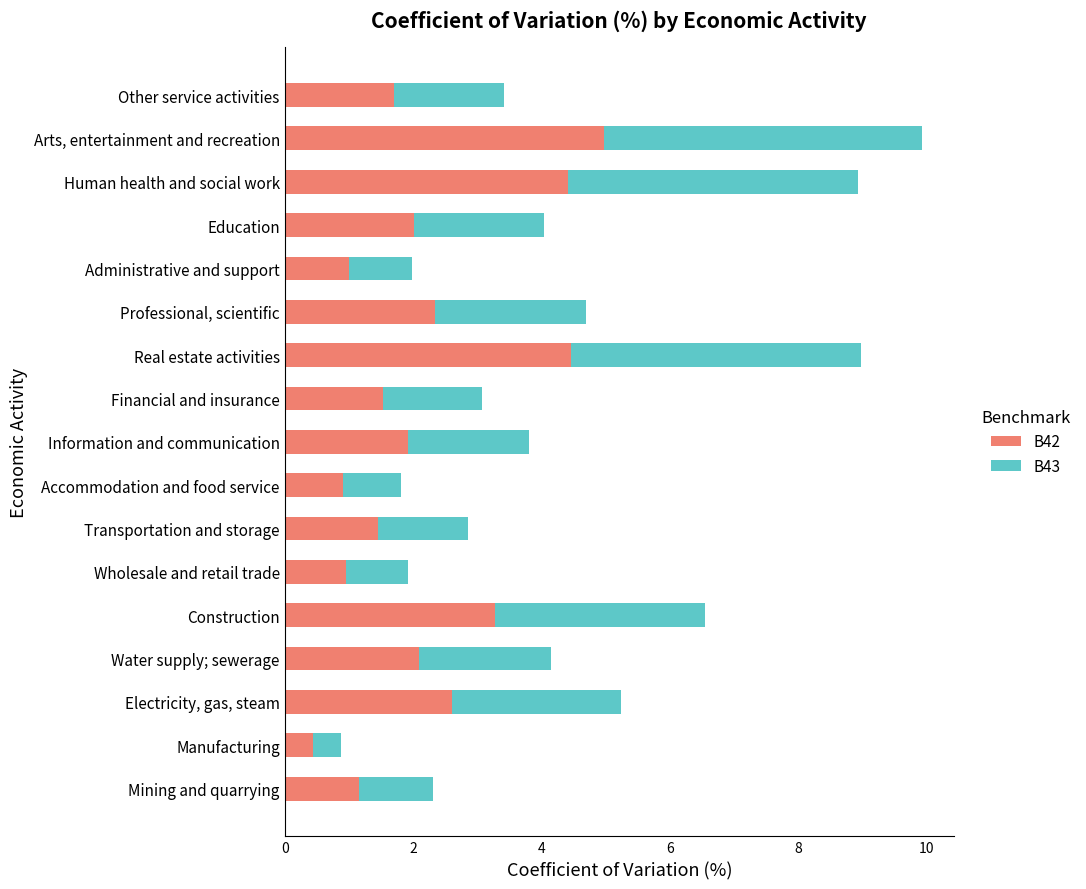

Is it true that B42 equals 1.5 at Financial and insurance?

True